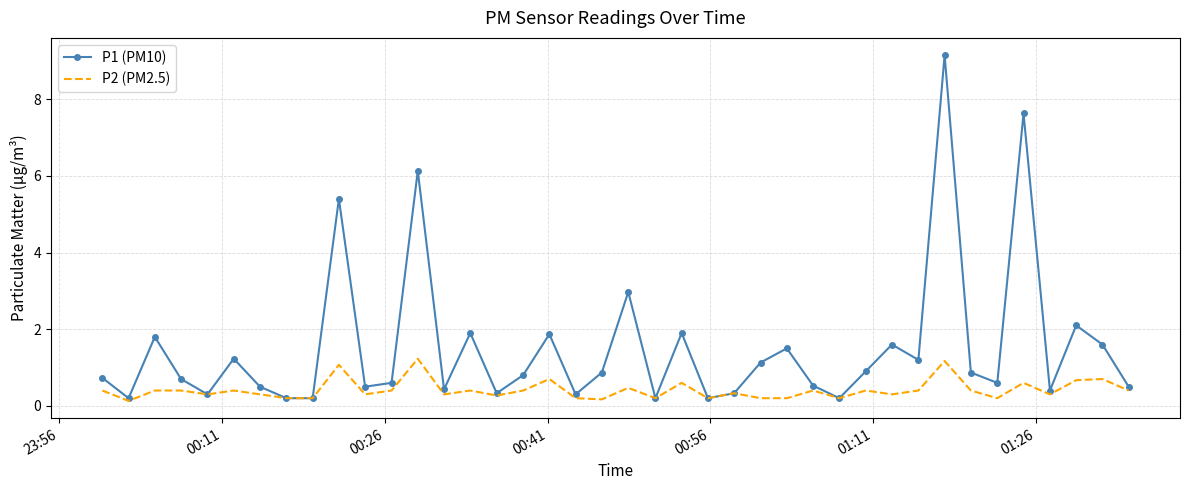

At how many categories does at least one series exceed 0?

40